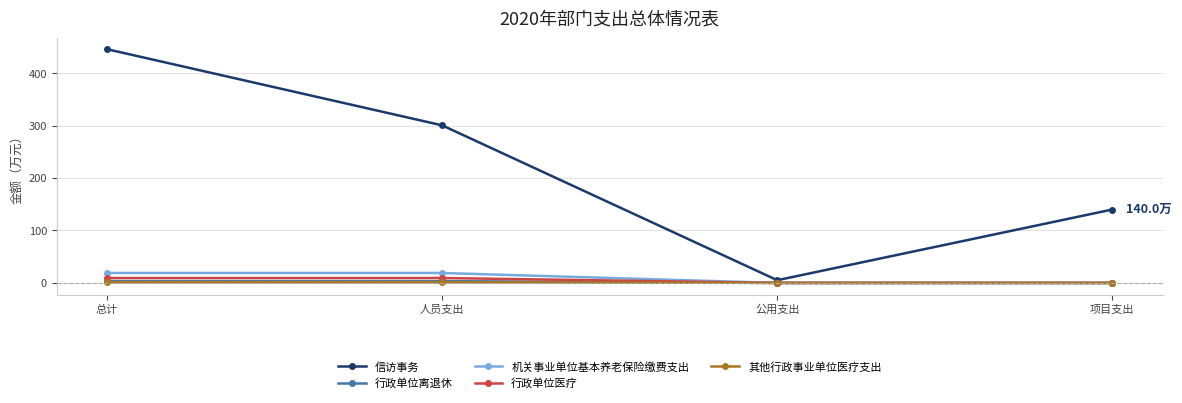

What is the label of the 3rd point from the left?

公用支出